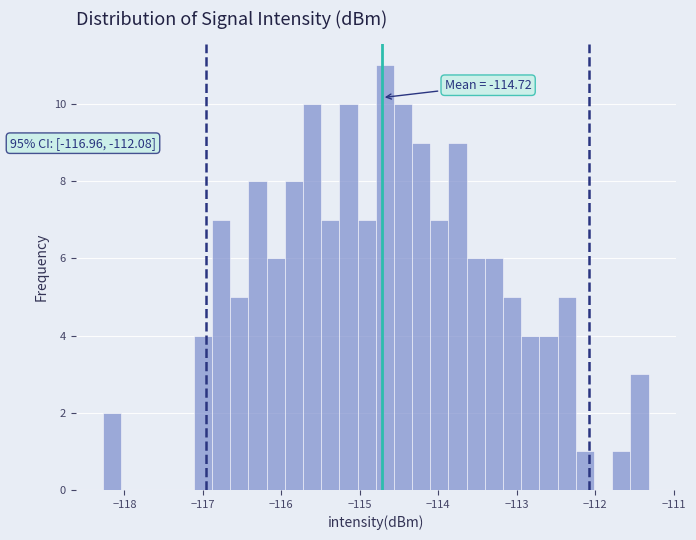

Read against the x-axis, roughly where is the centre of the tallest bar?

-114.7